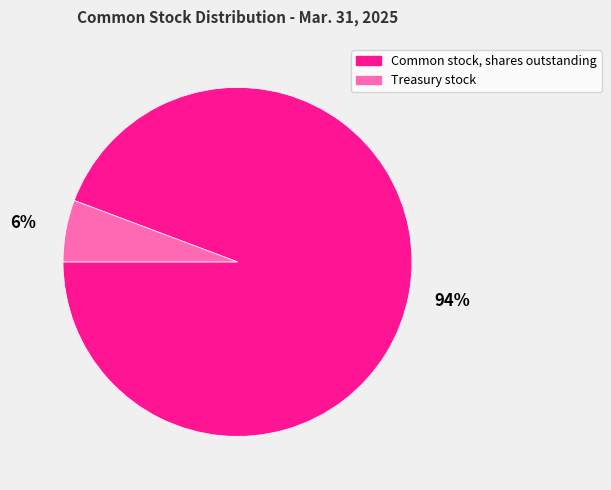

Which slice is the smallest?

Treasury stock